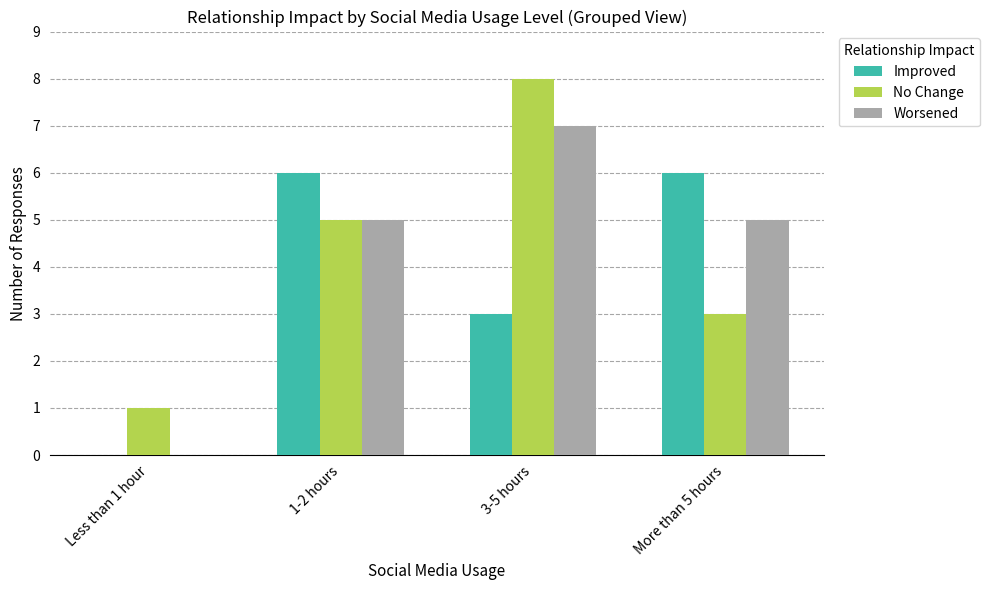

The Improved series shows 10 at 1-2 hours. True or false?

False